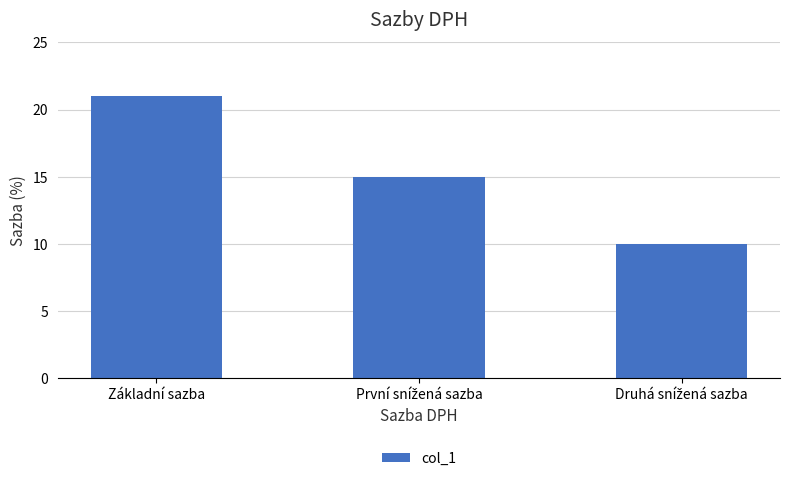

What is the label of the 3rd bar from the right?

Základní sazba